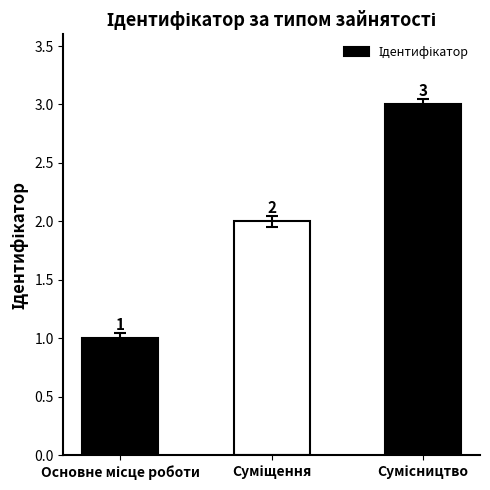

What is the value of the 1st bar from the left?

1